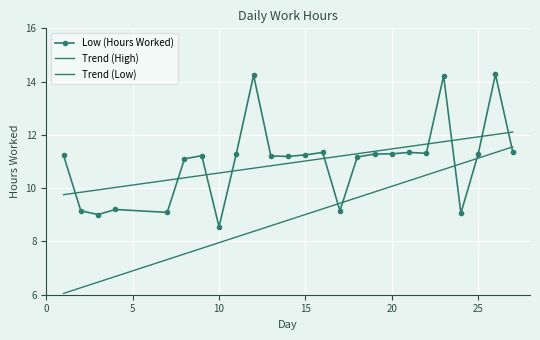

What is the difference between the values at 11 and 1?

0.1